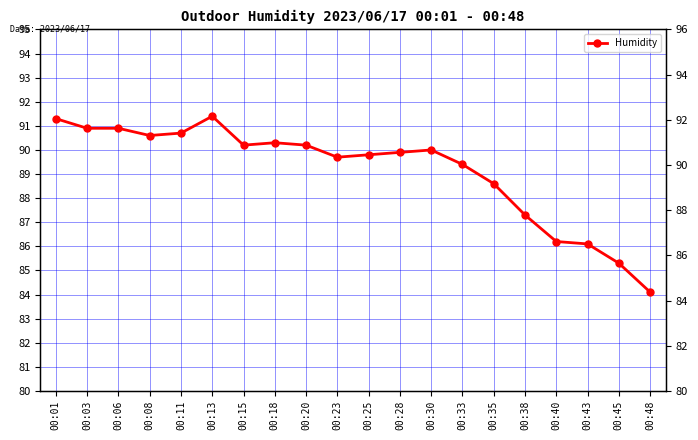

Which category has the lowest value across all series?

00:48